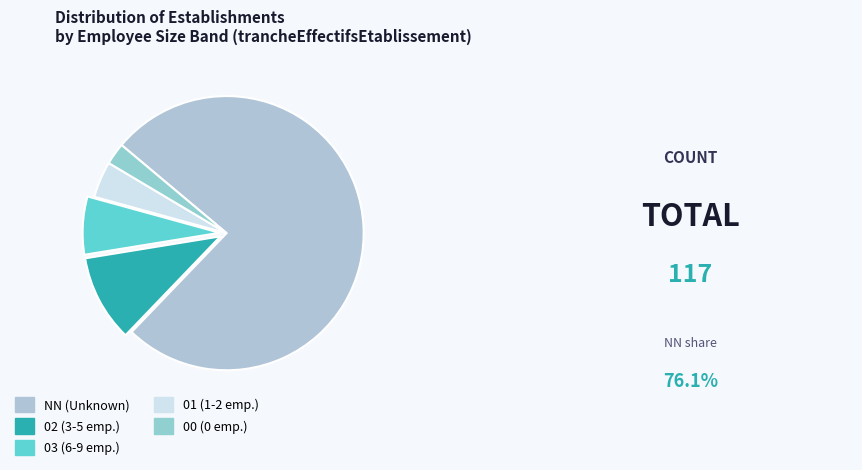

How many slices are in this pie chart?

5